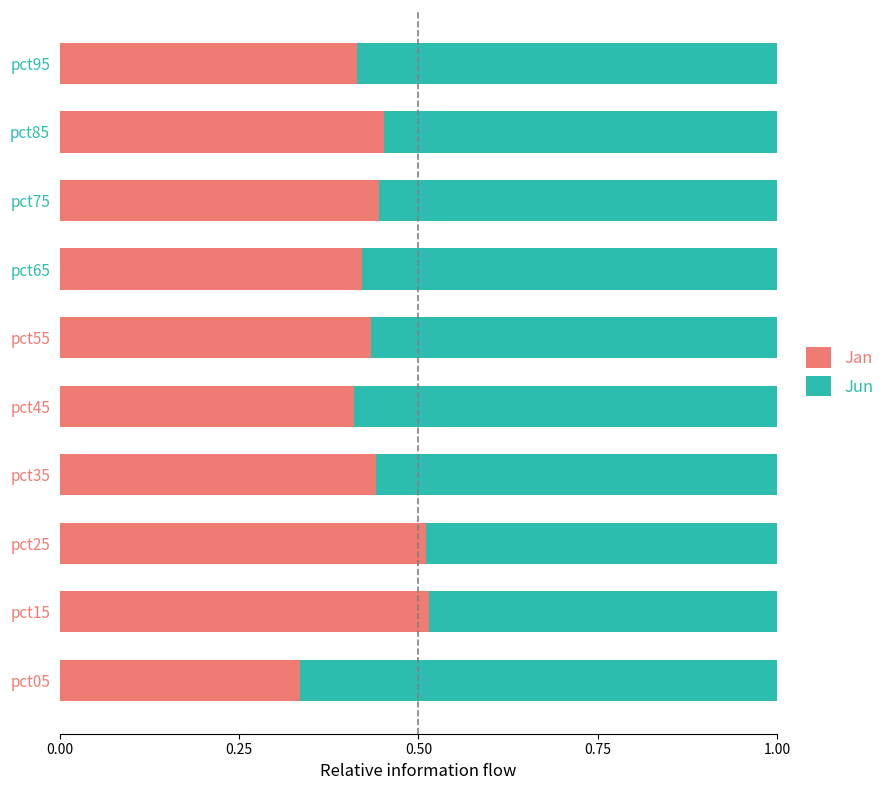

True or false: Jan has a value of 0.2 at pct45.

False